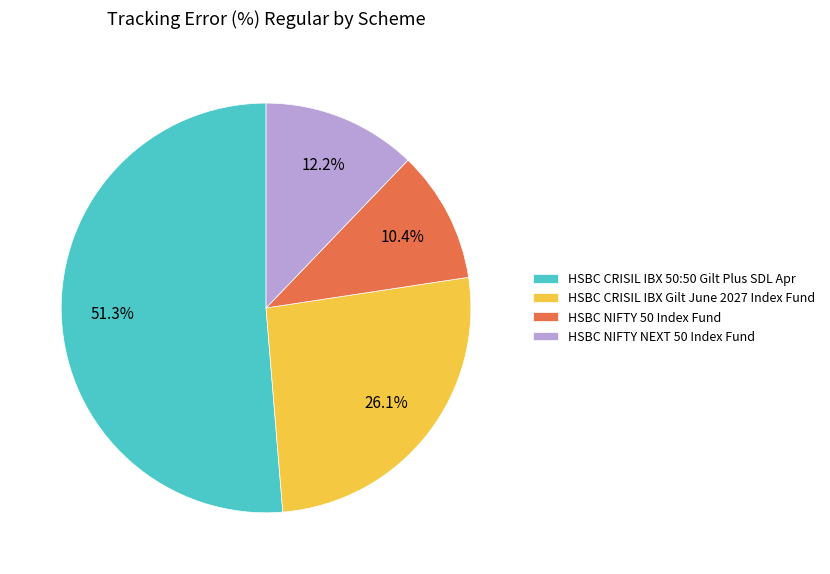

How many slices are in this pie chart?

4